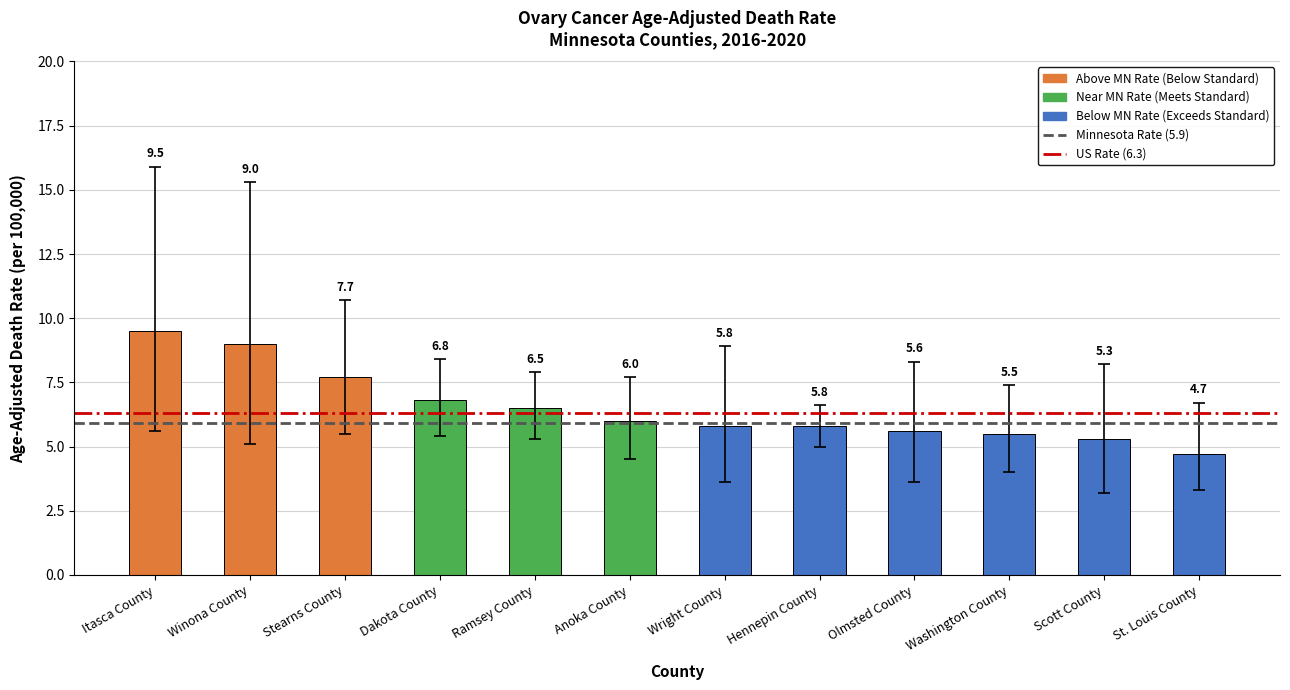

Reading left to right, transcribe all the data shown in this chart.

9.5	9.0	7.7	6.8	6.5	6.0	5.8	5.8	5.6	5.5	5.3	4.7